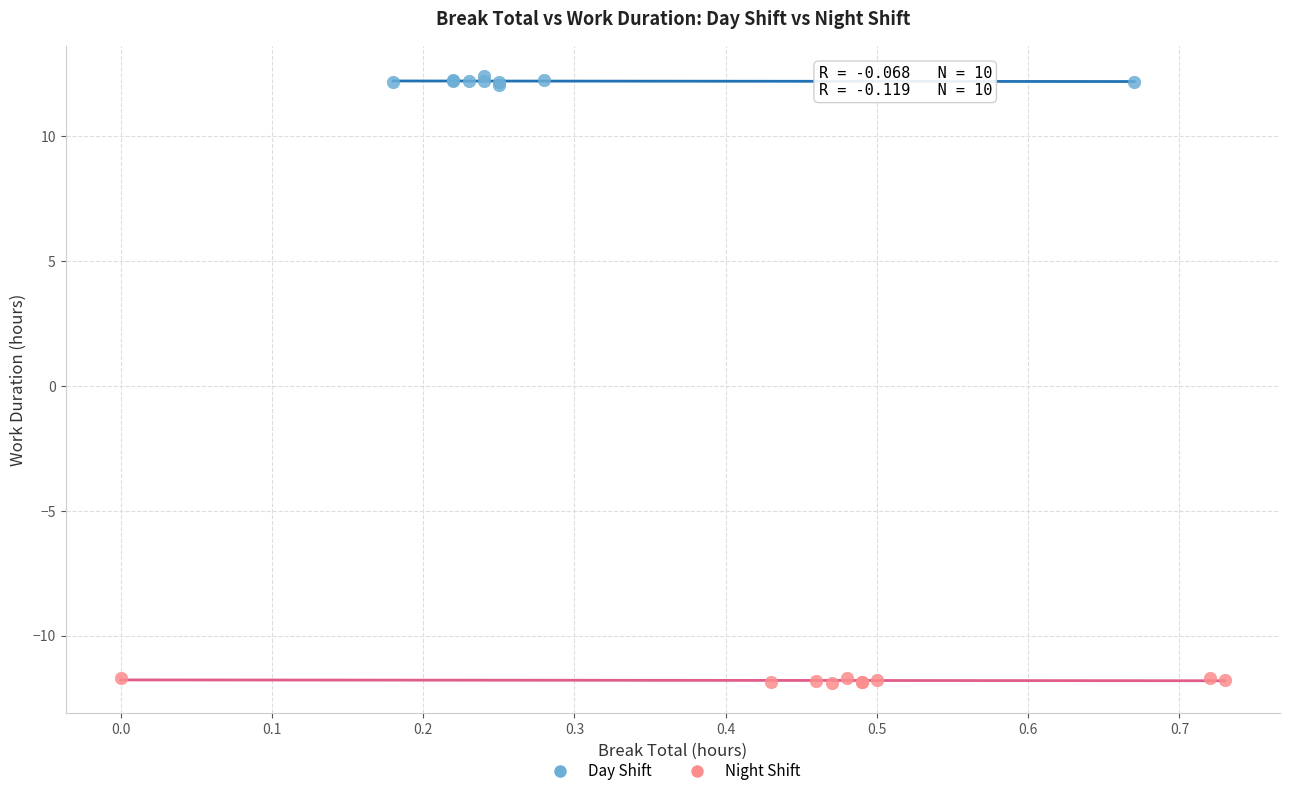

Which series reaches the minimum Y coordinate?

Night Shift